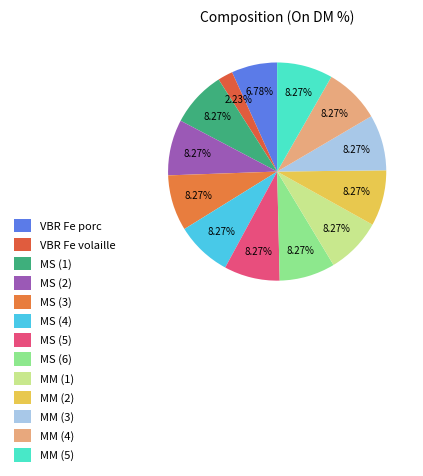

How many slices are in this pie chart?

13